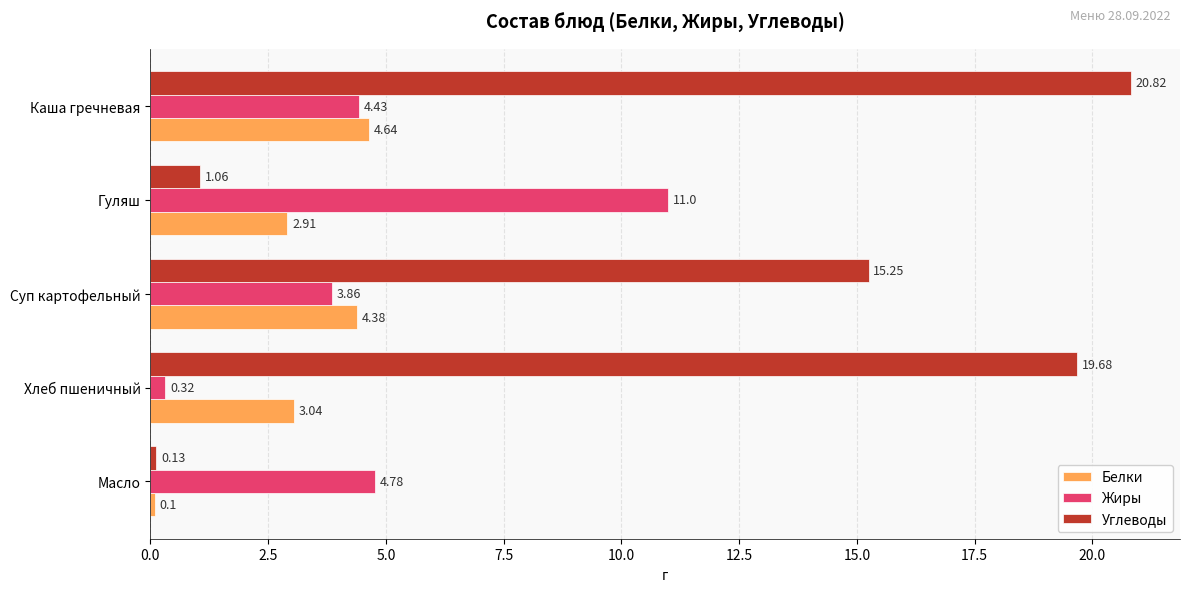

What is the greatest value displayed?

20.8